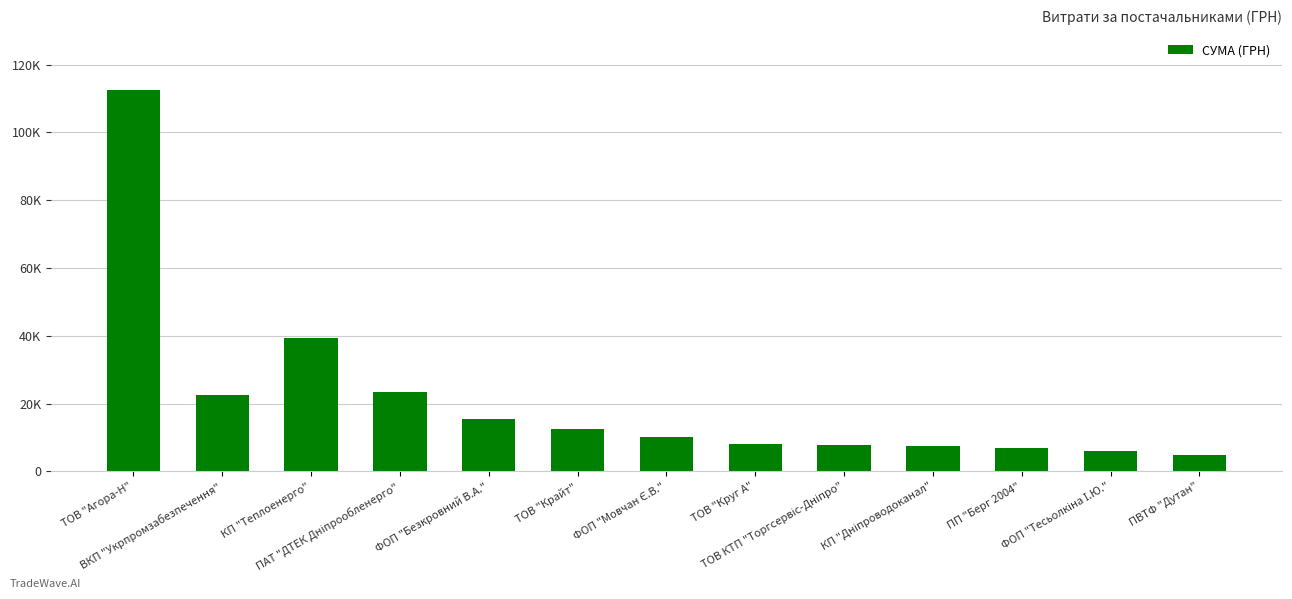

Reading left to right, list all the values displayed in this chart.

112469.4	22441.2	39389.0	23517.0	15349.6	12538.2	10227.8	8092.3	7922.3	7501.2	6988.9	5901.4	4798.5